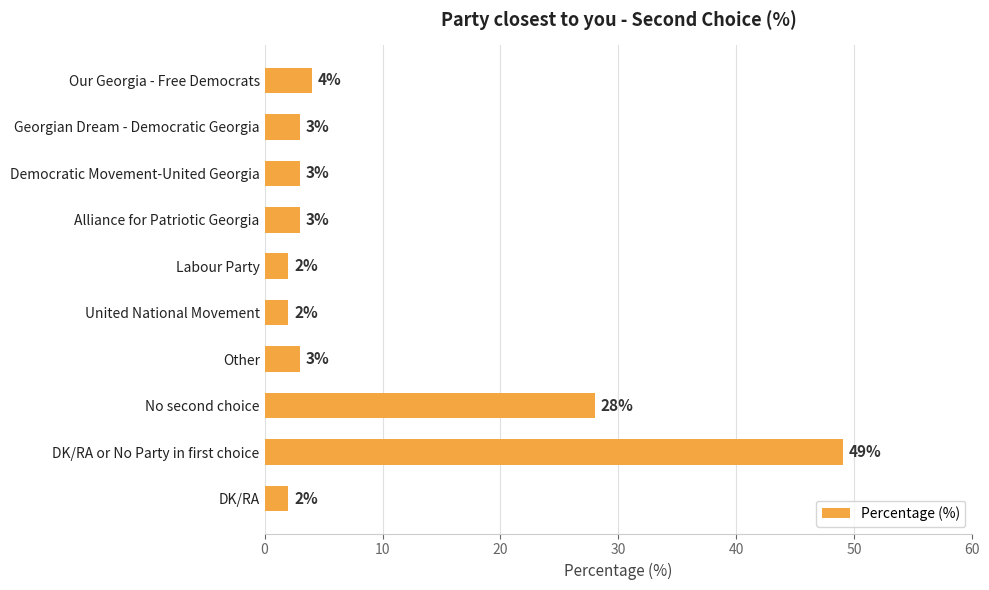

What is the maximum value shown in the chart?

49